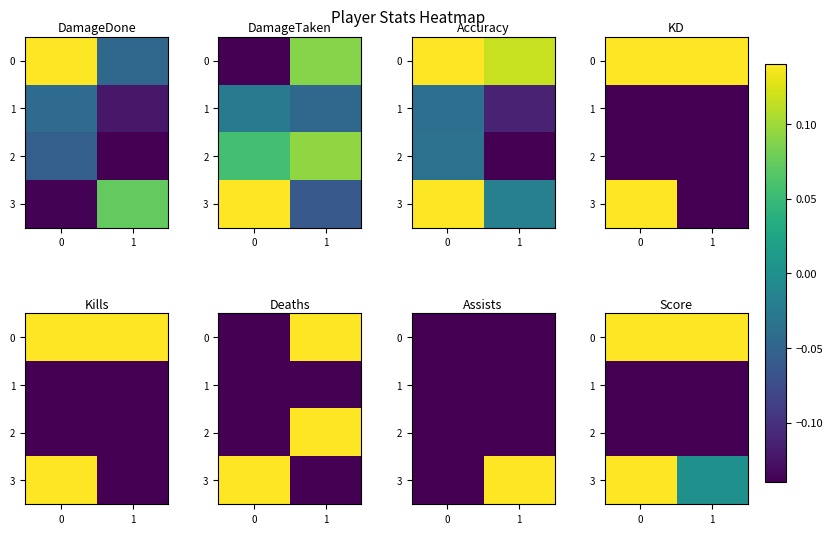

What is the average value of the 2 series?

-0.1